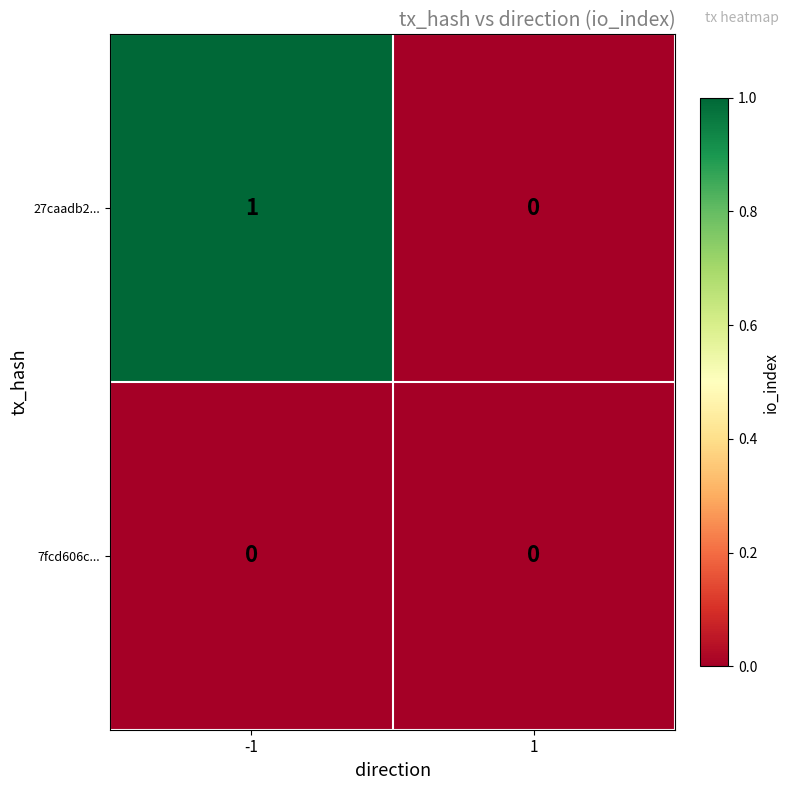

The 27caadb2... series shows 0 at 1. True or false?

True